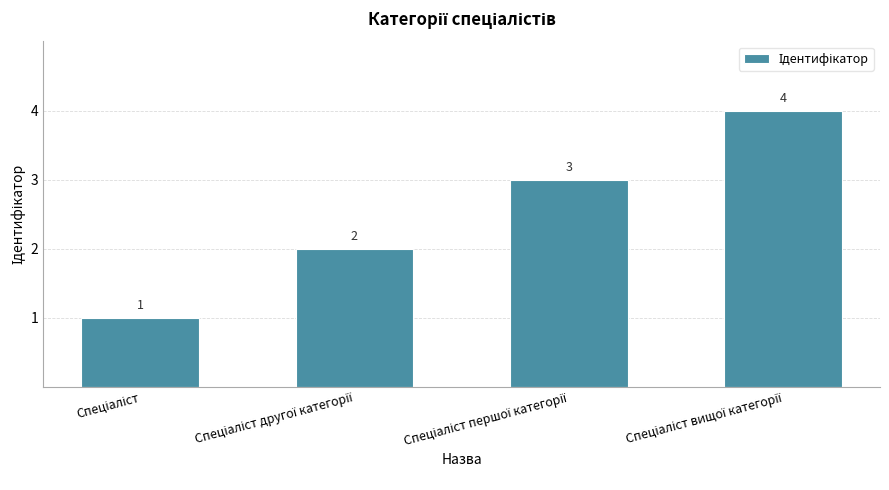

What is the maximum value shown in the chart?

4